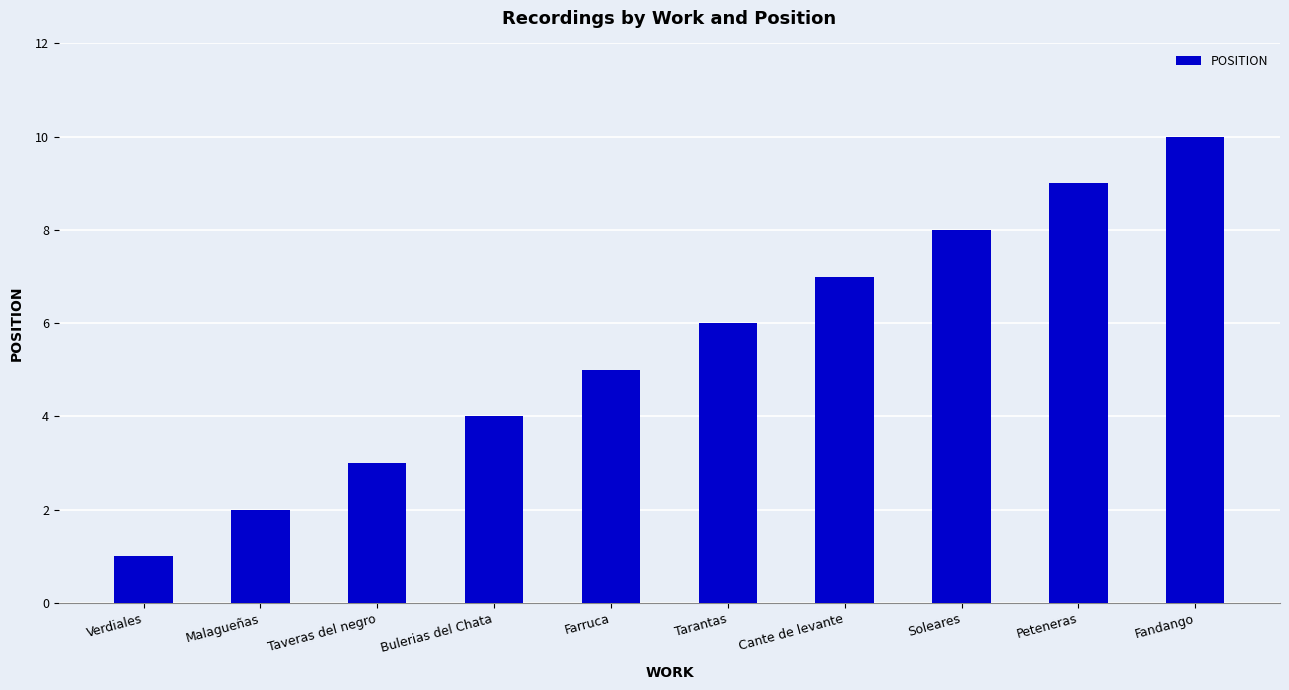

Reading left to right, what are all the values shown in this chart?

1	2	3	4	5	6	7	8	9	10